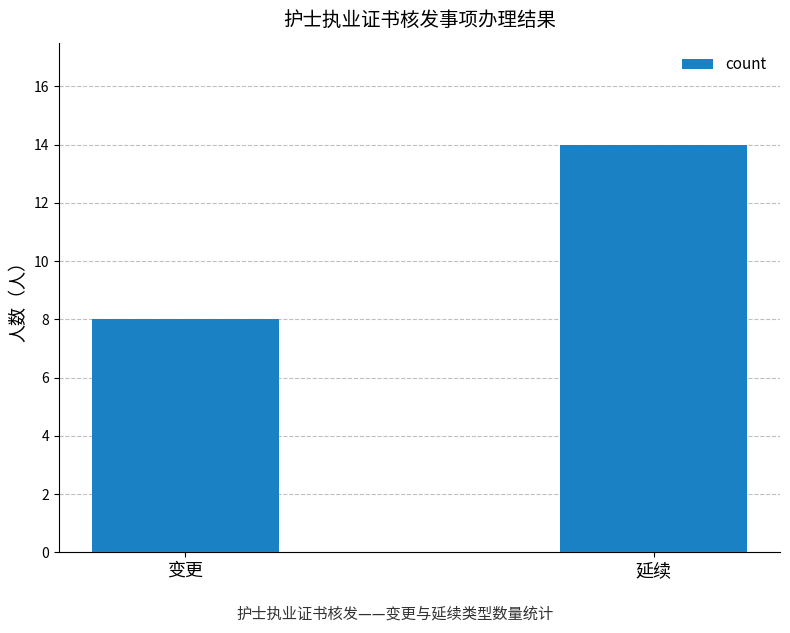

Count the values in the range 8 to 14.

2